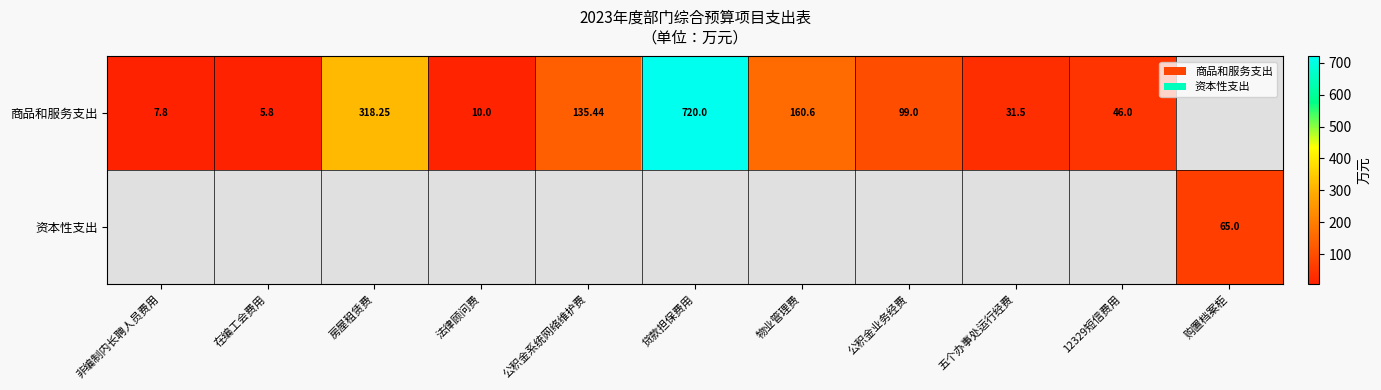

What is the minimum value for 商品和服务支出?

5.8